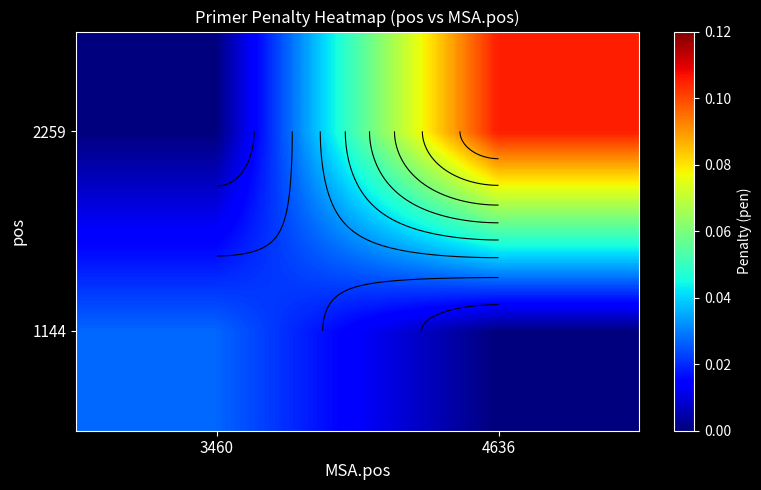

What is the difference between the highest and lowest values at 4636?

0.1